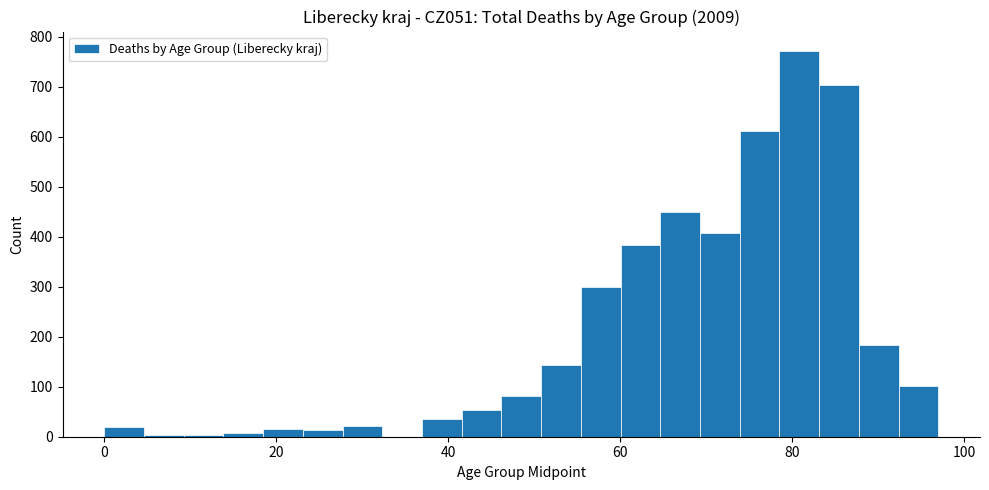

Read against the x-axis, roughly where is the centre of the tallest bar?

80